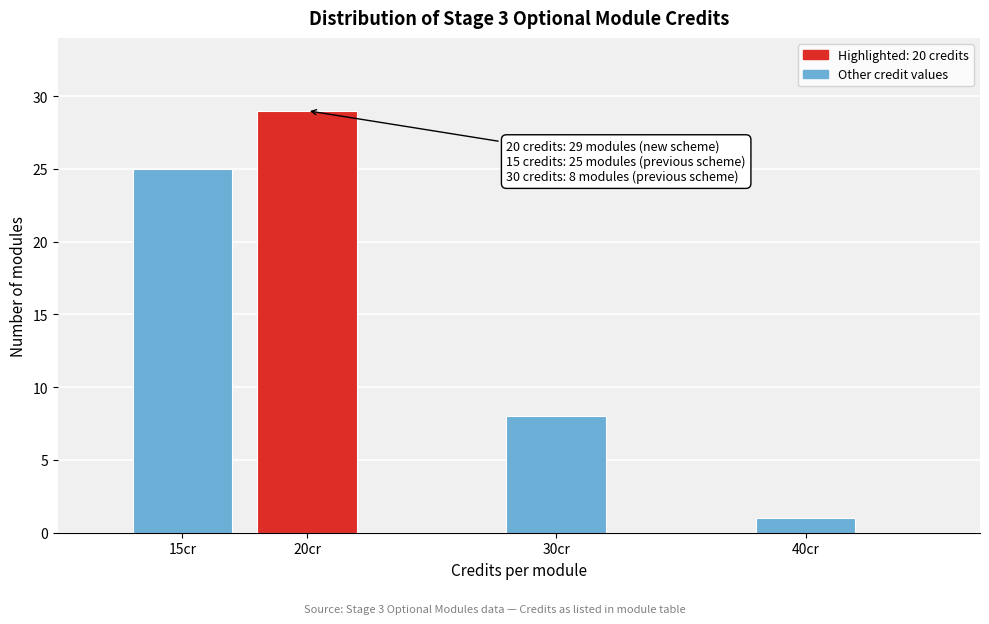

Reading left to right, what are all the values shown in this chart?

15cr=25	20cr=29	30cr=8	40cr=1